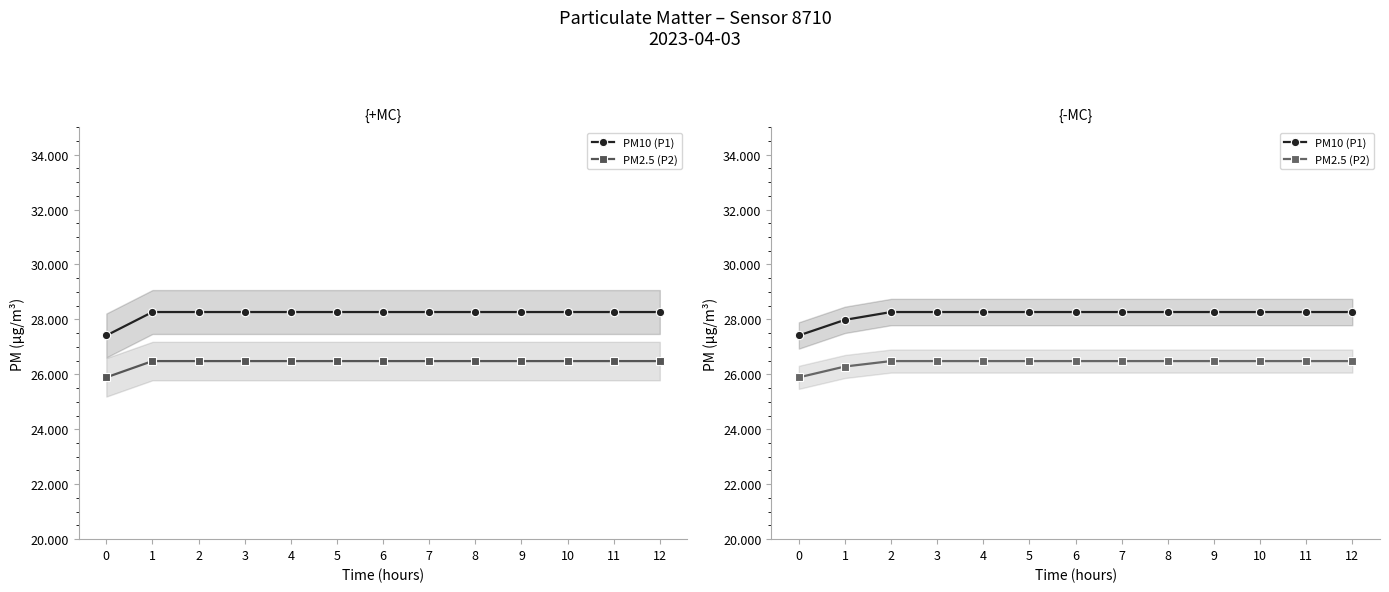

What is the sum of all PM2.5 (P2) values?

343.5